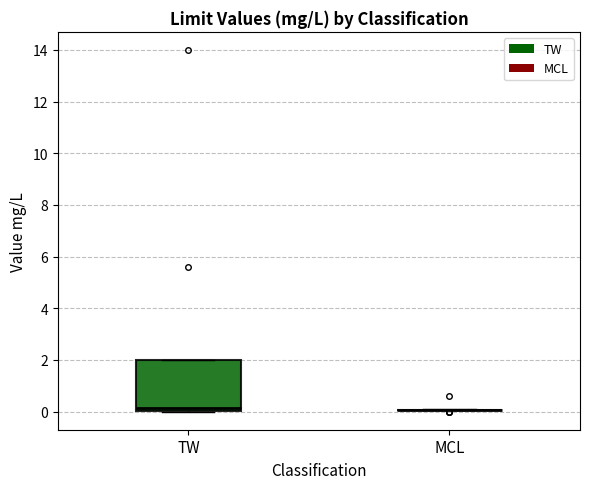

Which box is the tallest, from its lower edge to its upper edge?

TW